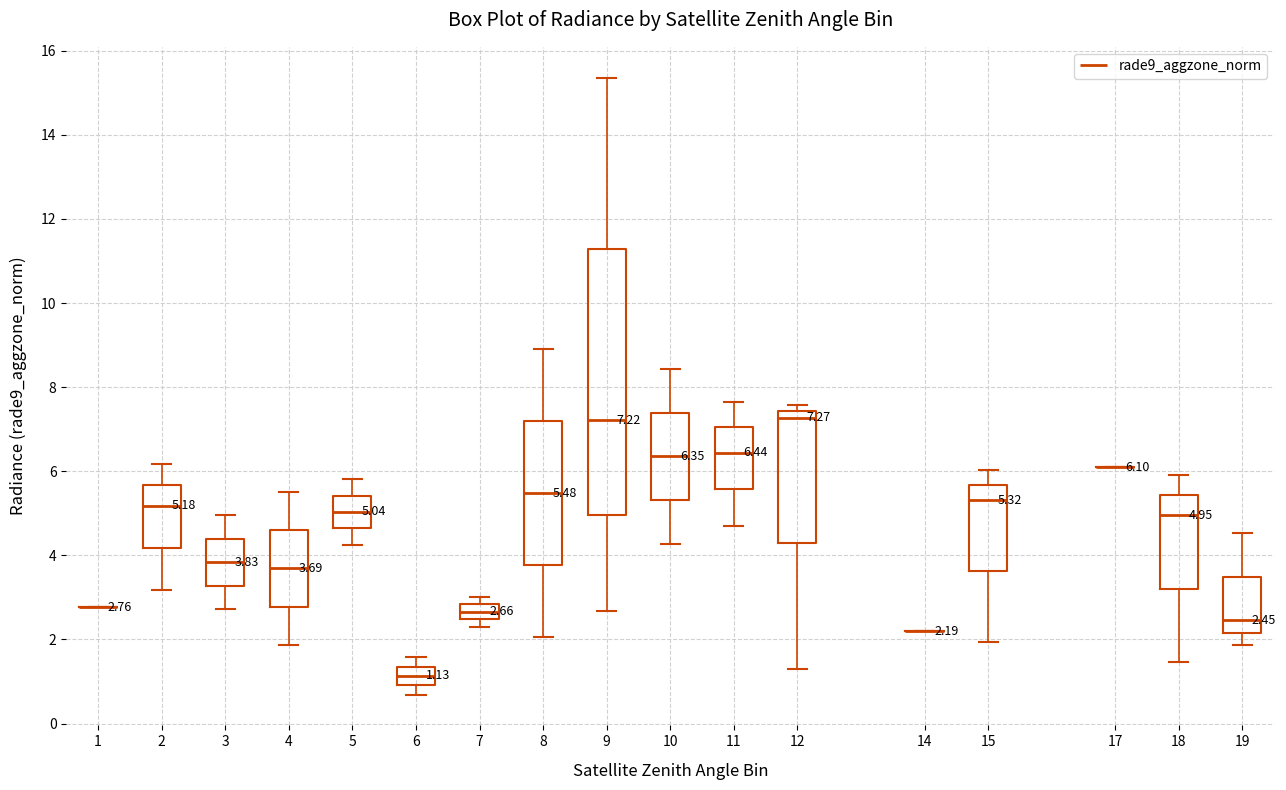

Comparing the boxes themselves (not the whiskers), which one is the tallest?

9